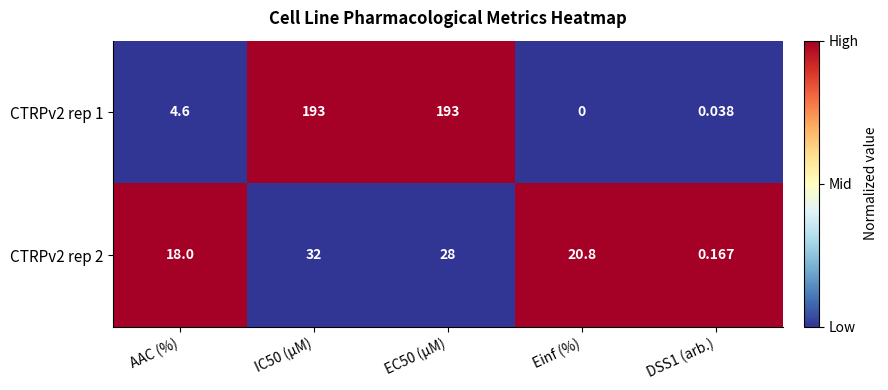

Which label corresponds to the smallest value in the chart?

Einf (%)